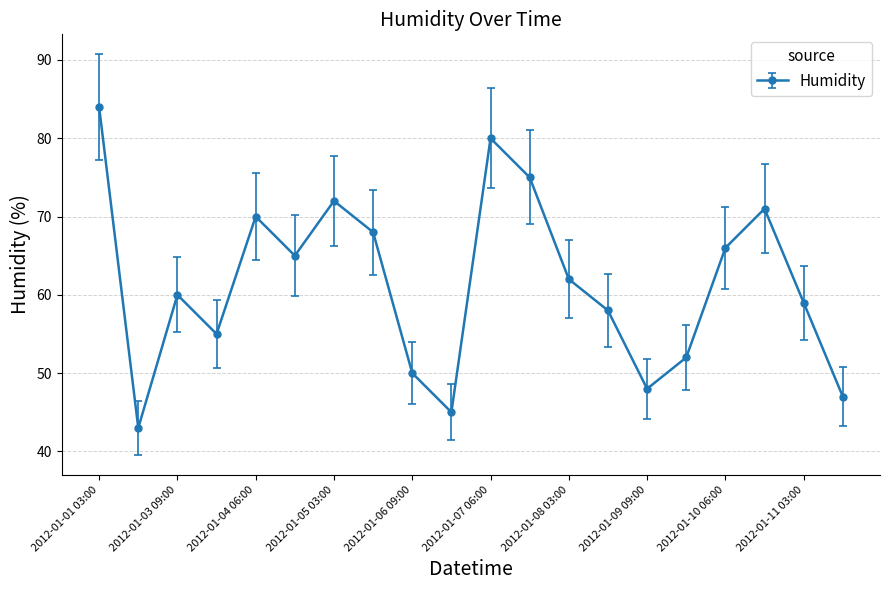

Does the chart display data point markers on the line(s)?

Yes